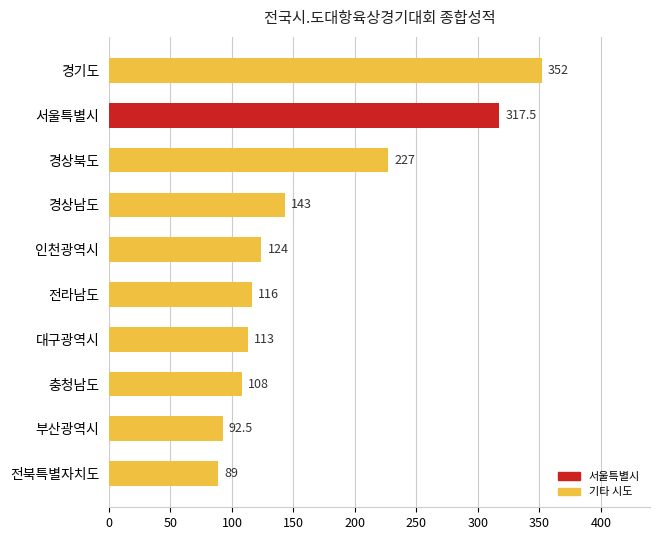

Reading bottom to top, transcribe all the data shown in this chart.

전북특별자치도=89.0	부산광역시=92.5	충청남도=108.0	대구광역시=113.0	전라남도=116.0	인천광역시=124.0	경상남도=143.0	경상북도=227.0	서울특별시=317.5	경기도=352.0